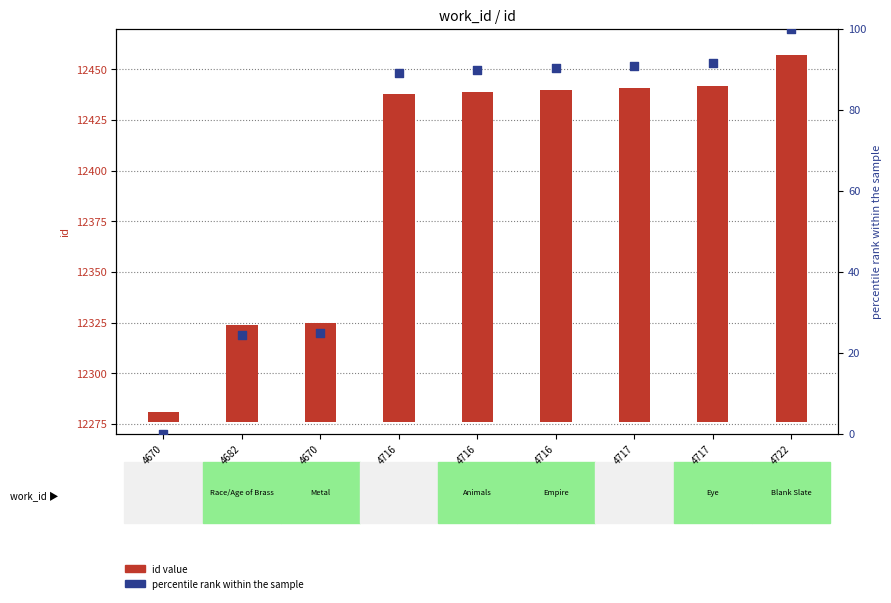

Which series reaches the minimum Y coordinate?

percentile rank within the sample